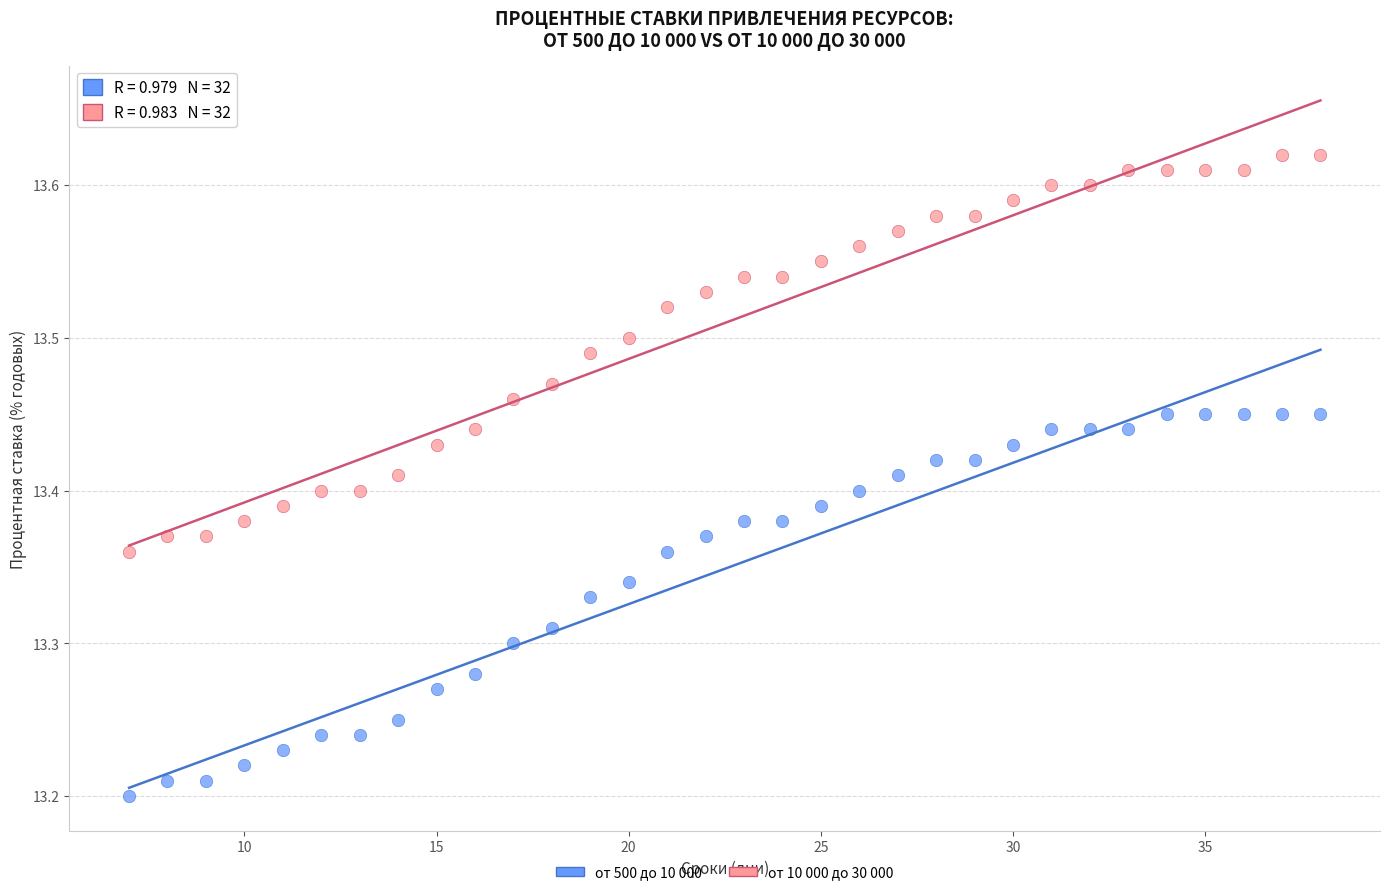

Which series has the widest spread of Y values?

от 10 000 до 30 000